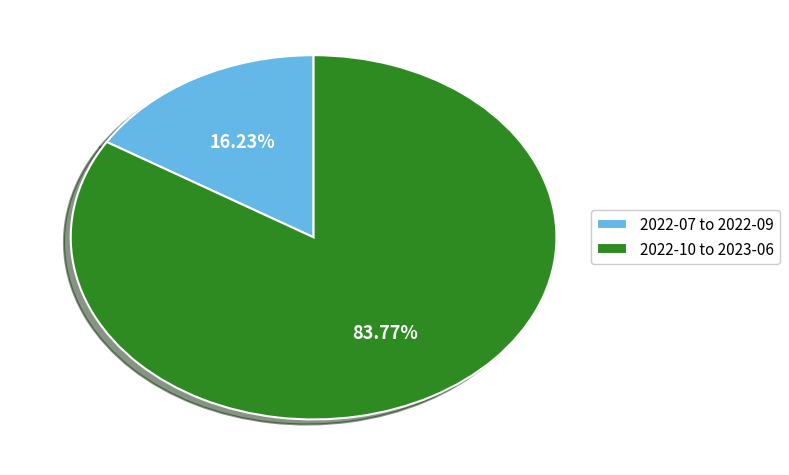

Is there any slice that represents more than half of the pie?

Yes